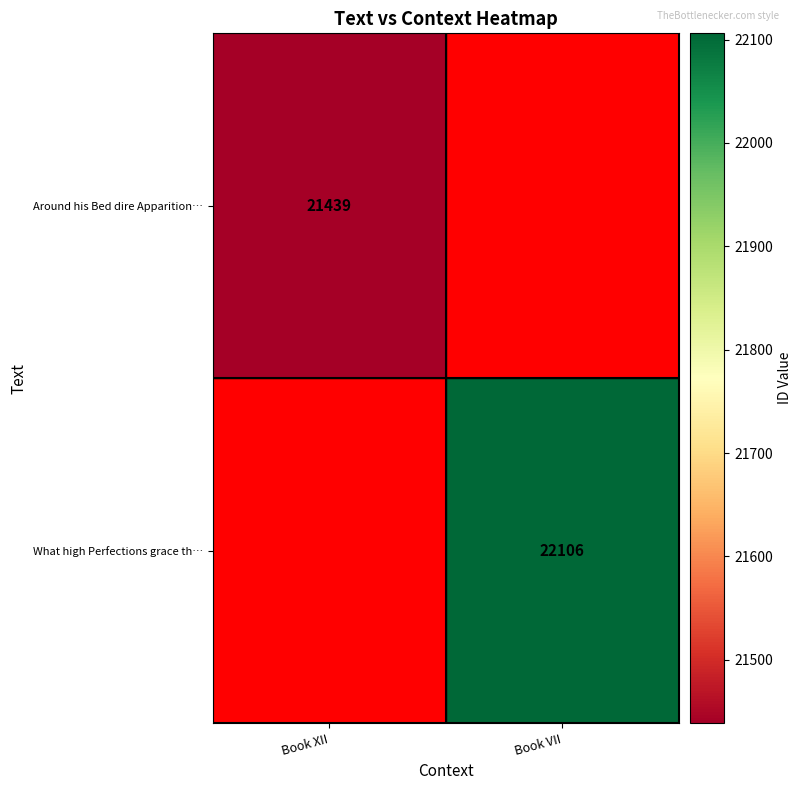

Is the value of Around his Bed dire Apparition… at Book XII greater than the value of What high Perfections grace th… at Book VII?

No